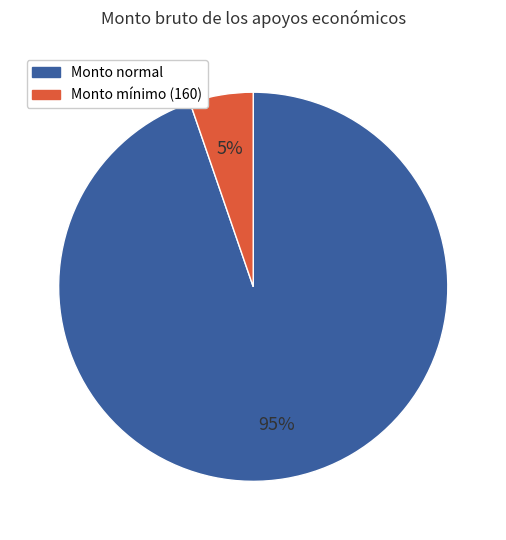

To the nearest percent, what is the average slice percentage?

50%